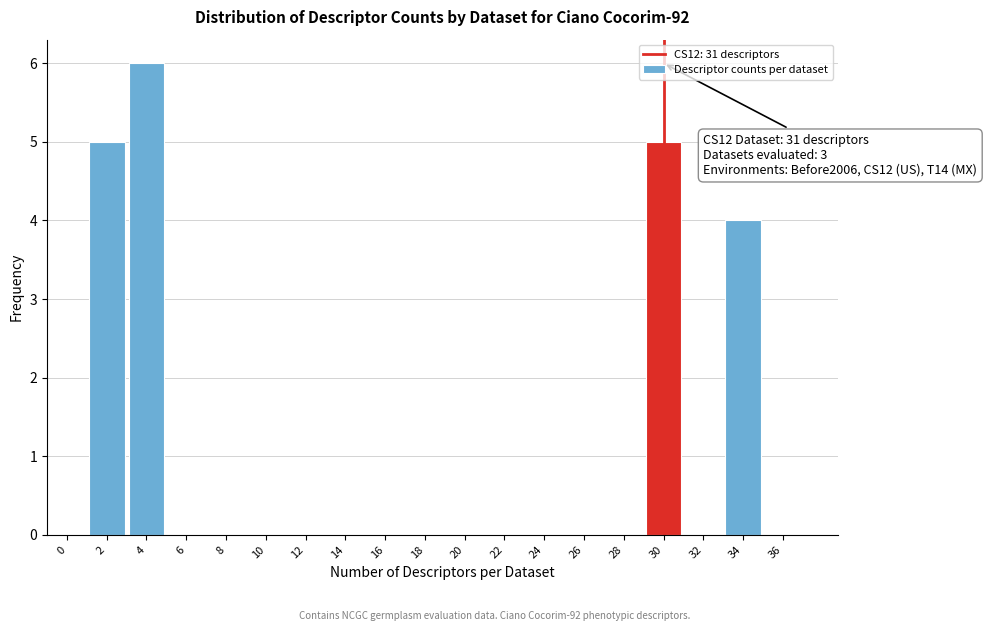

Reading left to right, what are all the values shown in this chart?

0=0	2=5	4=6	6=0	8=0	10=0	12=0	14=0	16=0	18=0	20=0	22=0	24=0	26=0	28=0	30=5	32=0	34=4	36=0